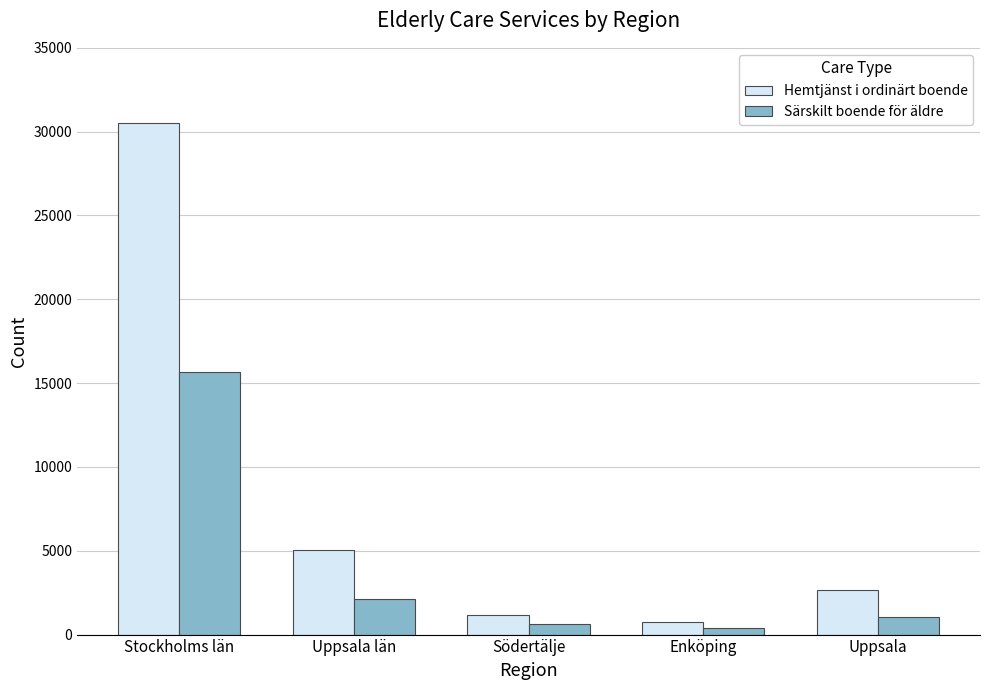

What is the difference between the highest and lowest values at Enköping?

359